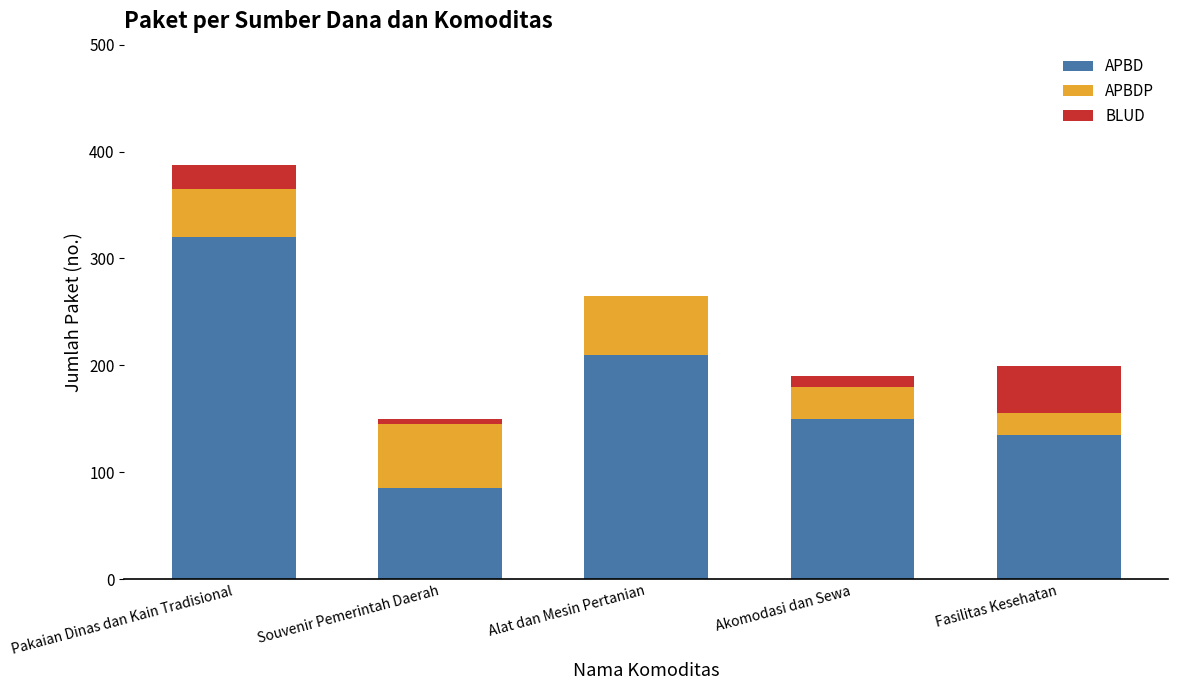

The APBD series shows 320 at Pakaian Dinas dan Kain Tradisional. True or false?

True